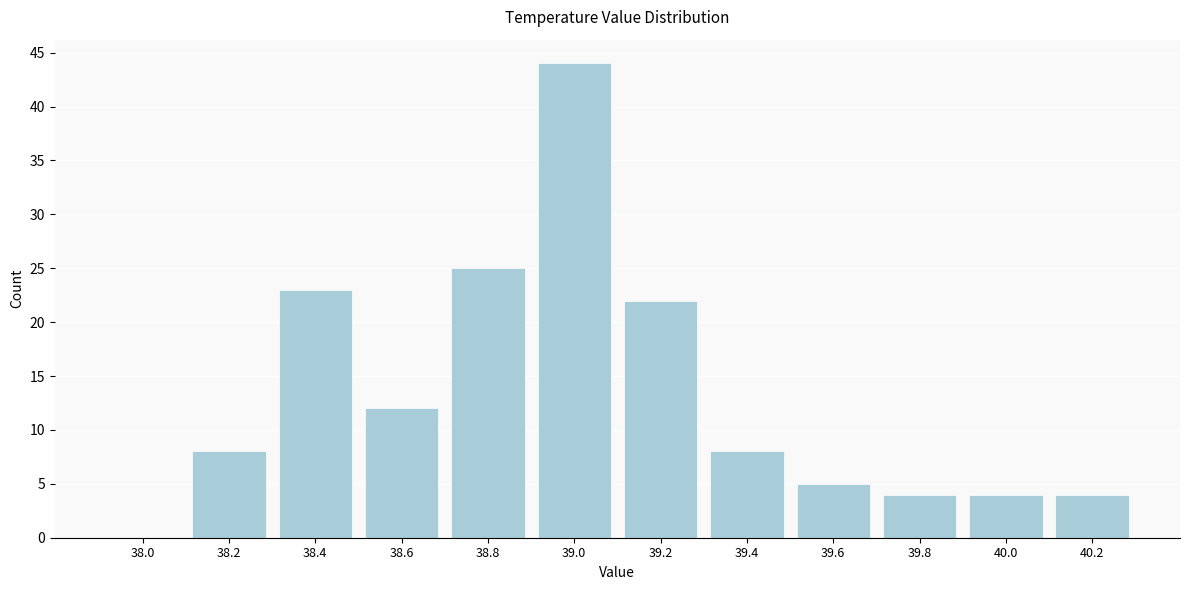

Which range on the x-axis has the tallest bar?

38.9 to 39.1